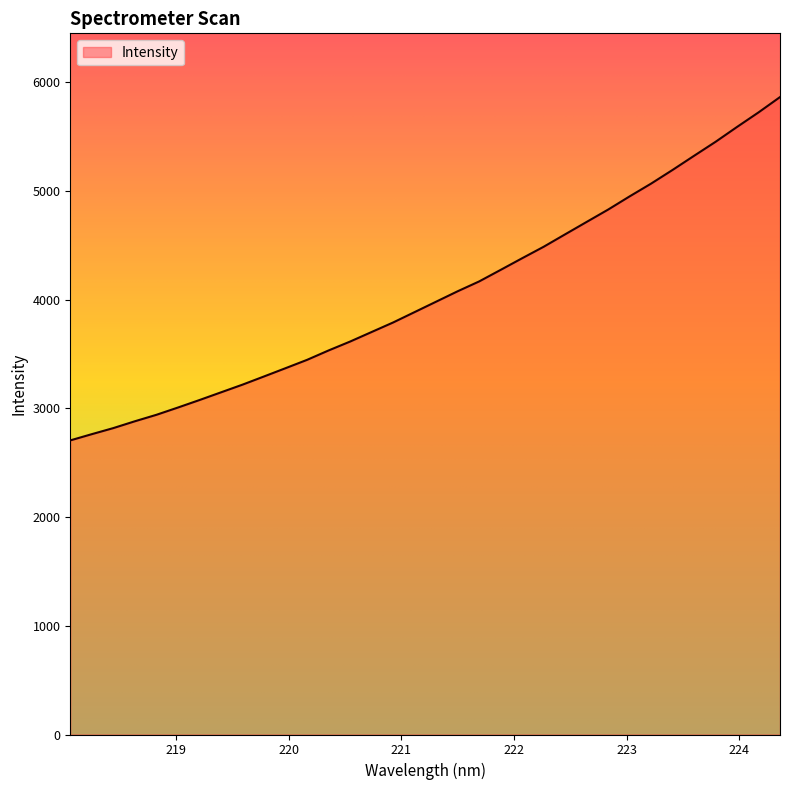

What is the difference between the maximum and minimum values?

3158.1